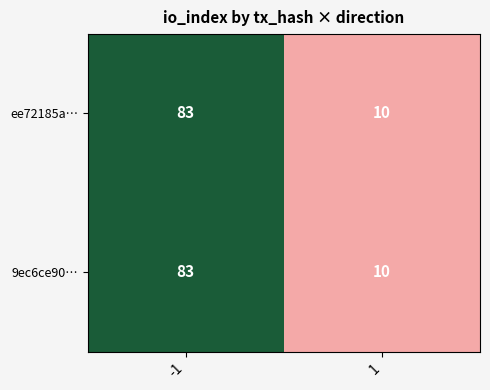

What value does the ee72185a… series have at 1, to the nearest 10?

10